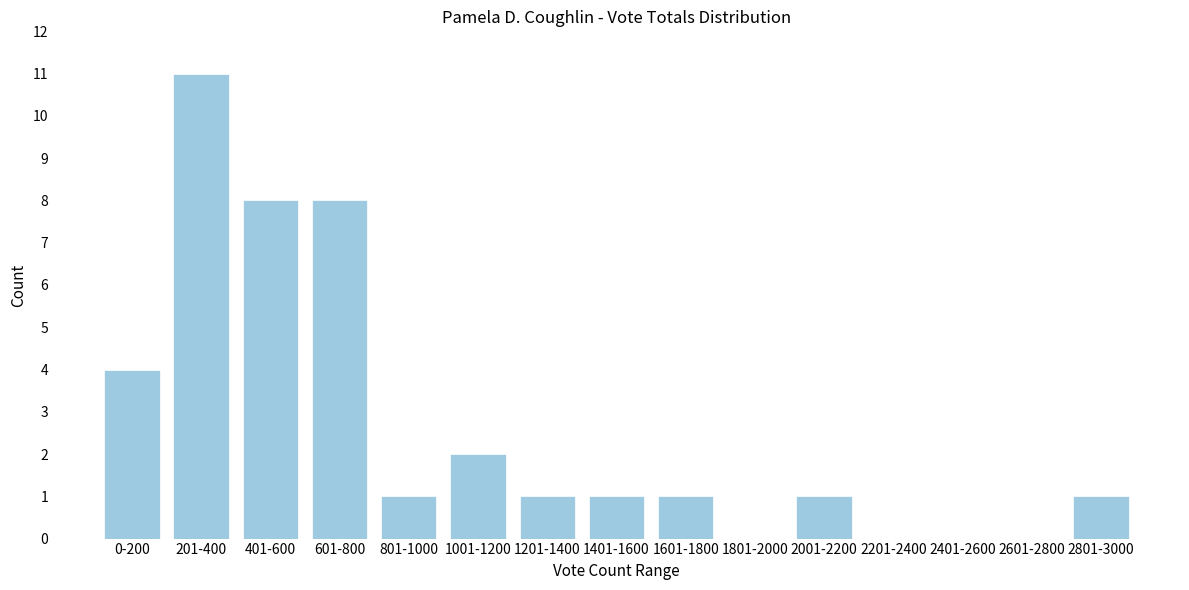

Reading left to right, list all the values displayed in this chart.

0-200=4	201-400=11	401-600=8	601-800=8	801-1000=1	1001-1200=2	1201-1400=1	1401-1600=1	1601-1800=1	1801-2000=0	2001-2200=1	2201-2400=0	2401-2600=0	2601-2800=0	2801-3000=1